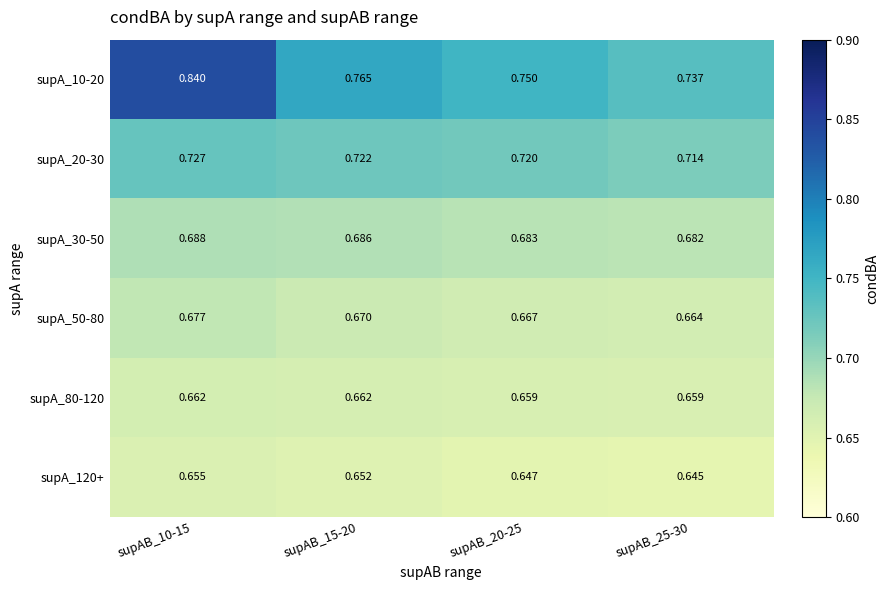

Is the value of supA_10-20 at supAB_20-25 greater than the value of supA_20-30 at supAB_10-15?

Yes